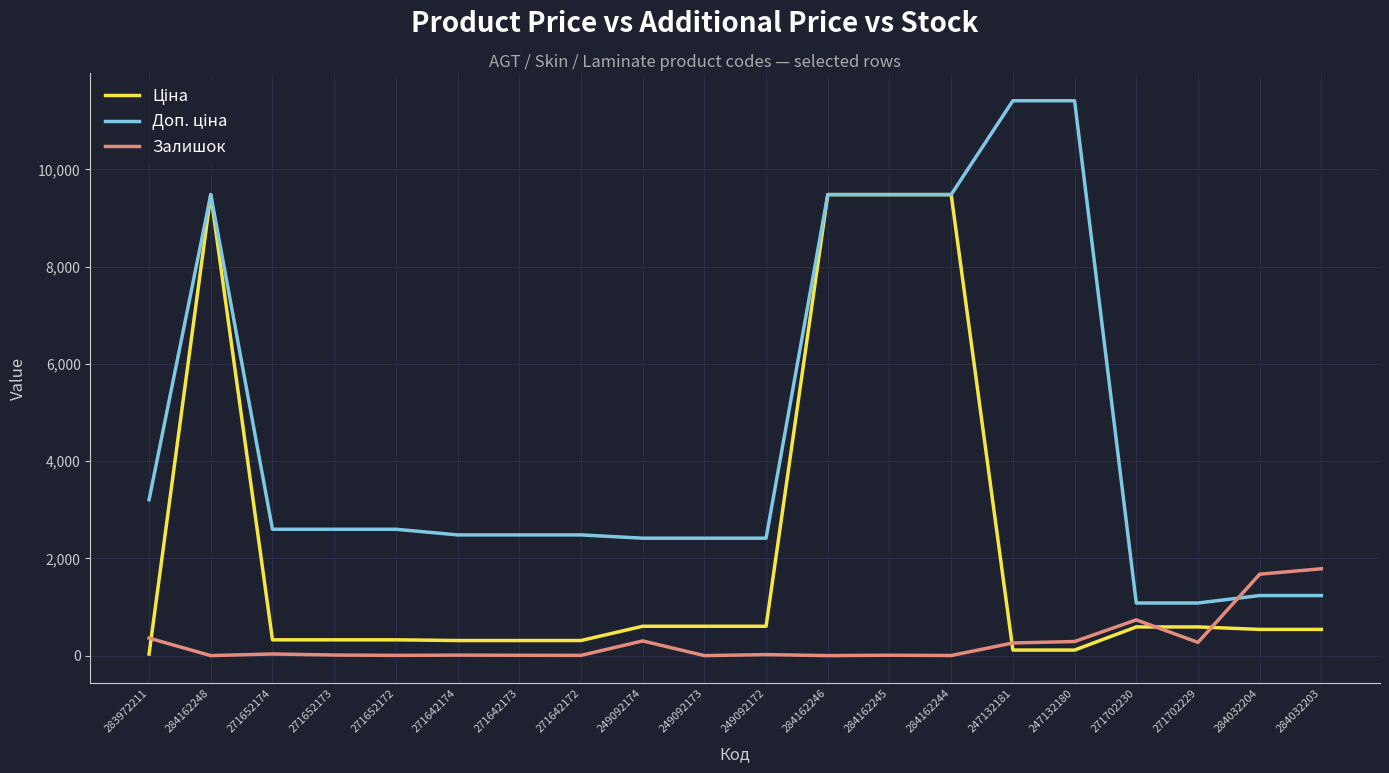

What is the greatest value displayed?

11410.0